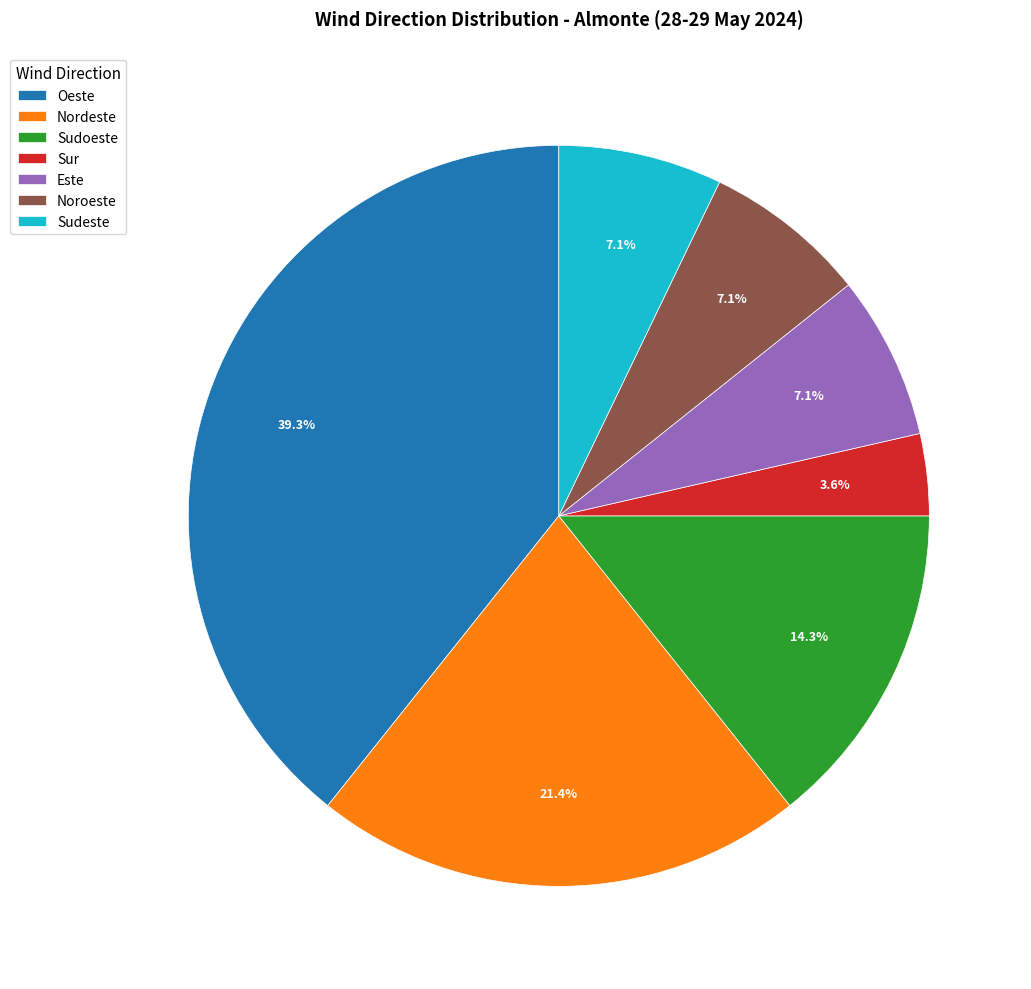

Which slice is the smallest?

Sur